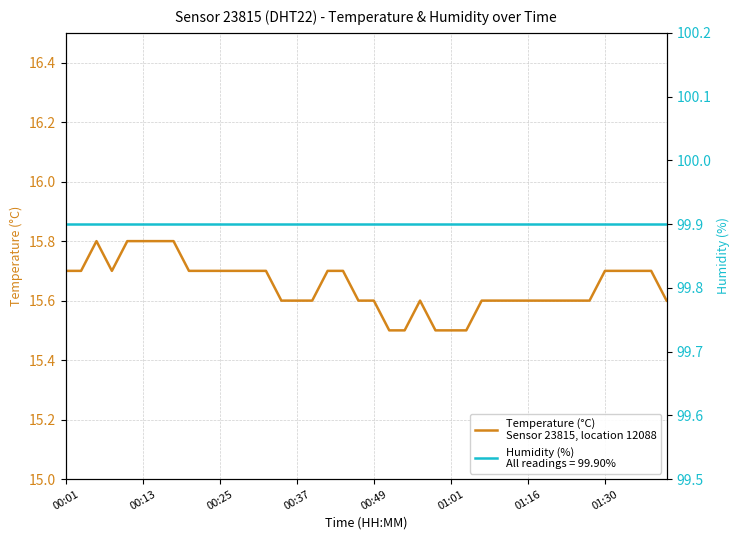

What is the sum of the values at 21 and 29?

31.1